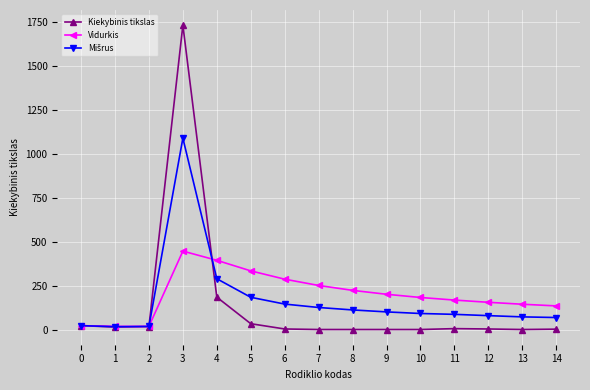

Which series has the largest range (max minus min)?

Kiekybinis tikslas